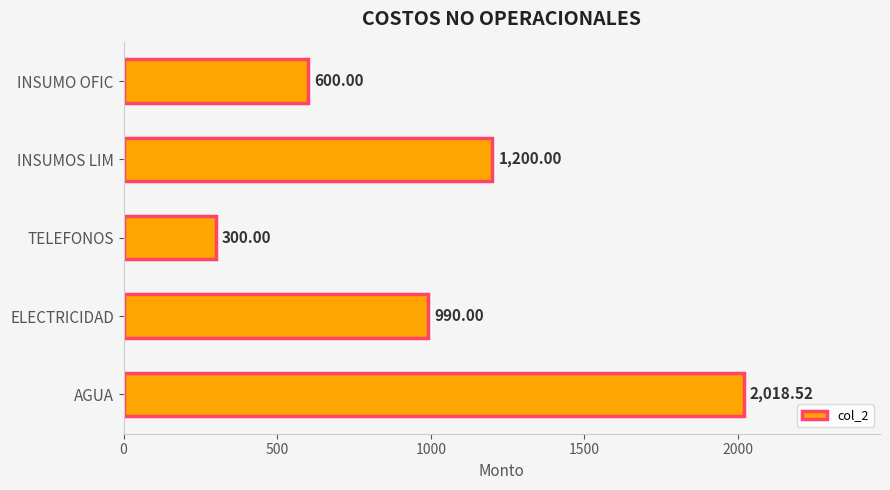

What is the average value?

1021.7